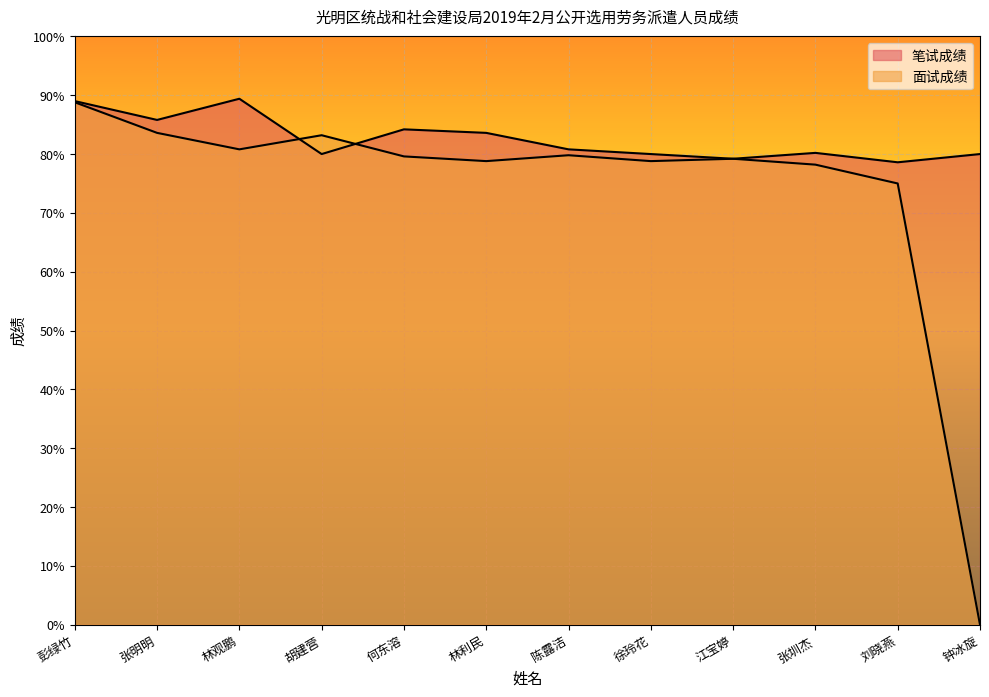

What position from the right is 何东溶?

8